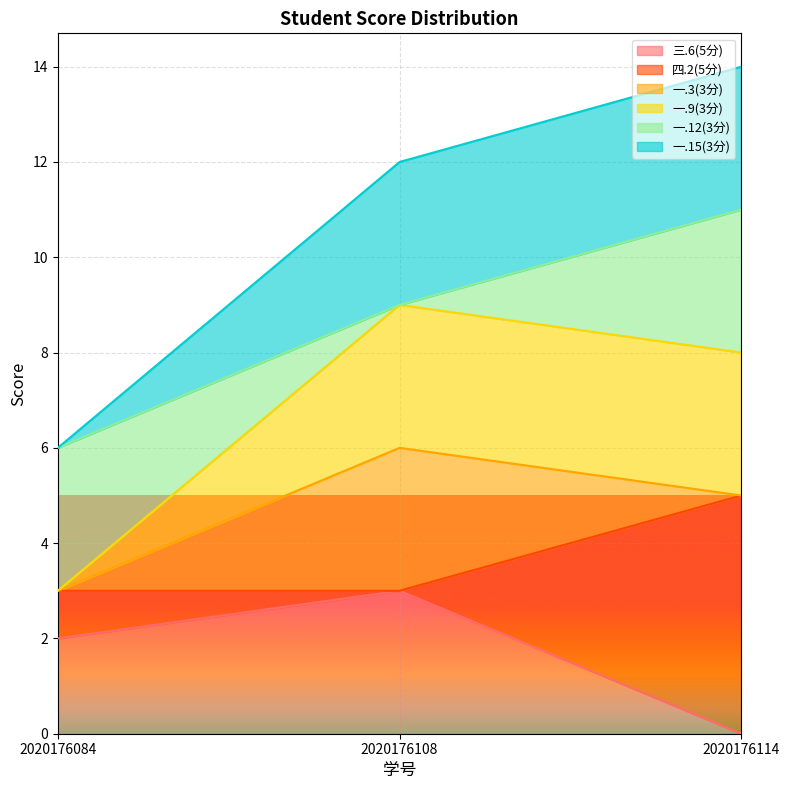

What is the minimum value for 一.9(3分)?

3